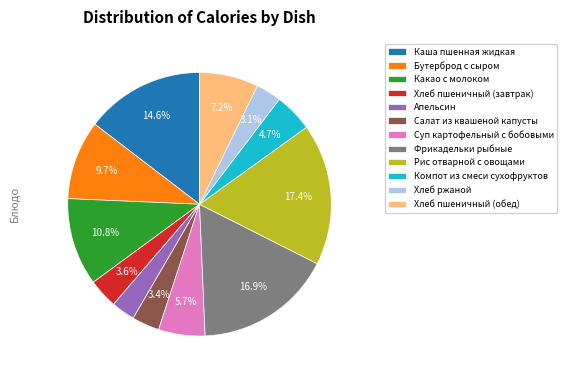

To the nearest percent, what percentage of the pie is Фрикадельки рыбные?

17%